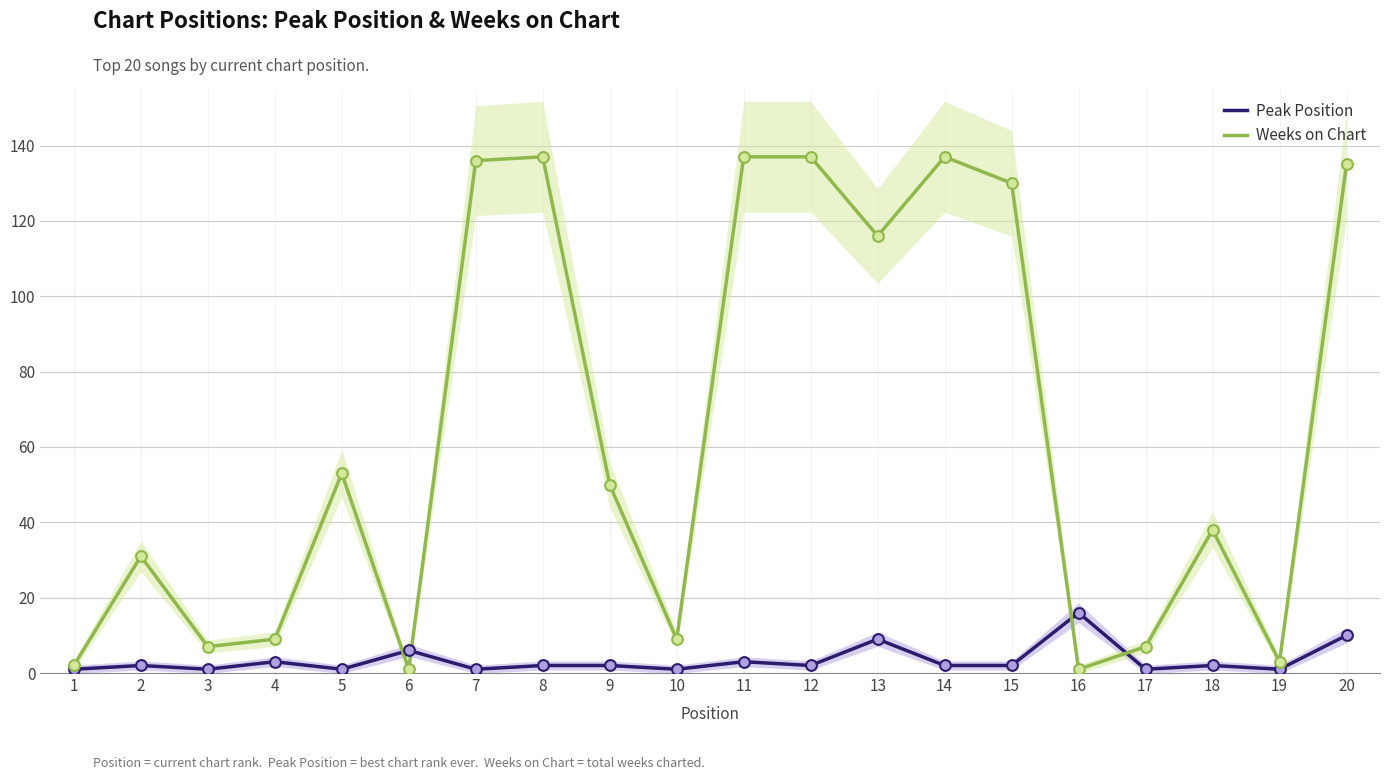

Which series reaches the minimum Y coordinate?

Peak Position